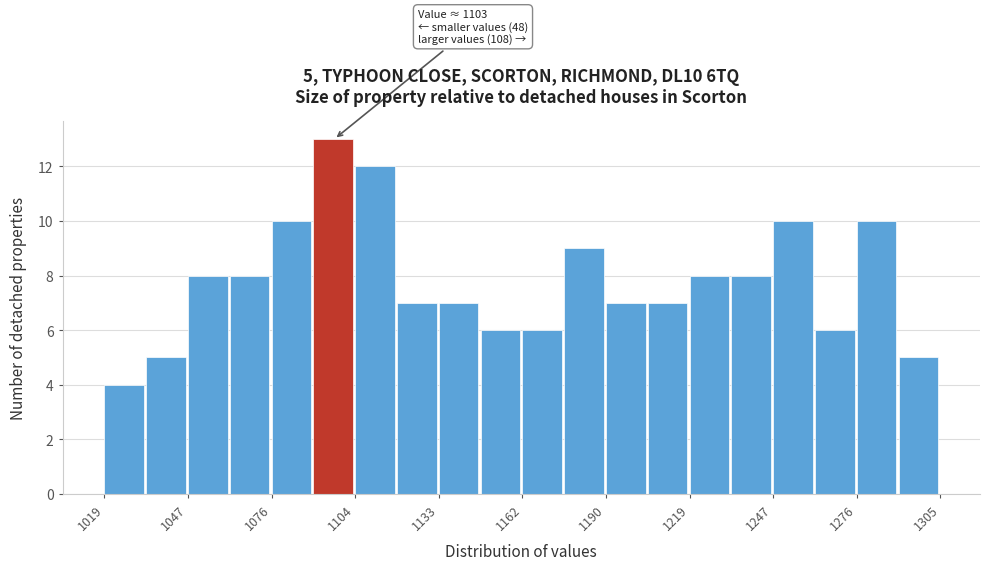

Read against the x-axis, roughly where is the centre of the tallest bar?

1095